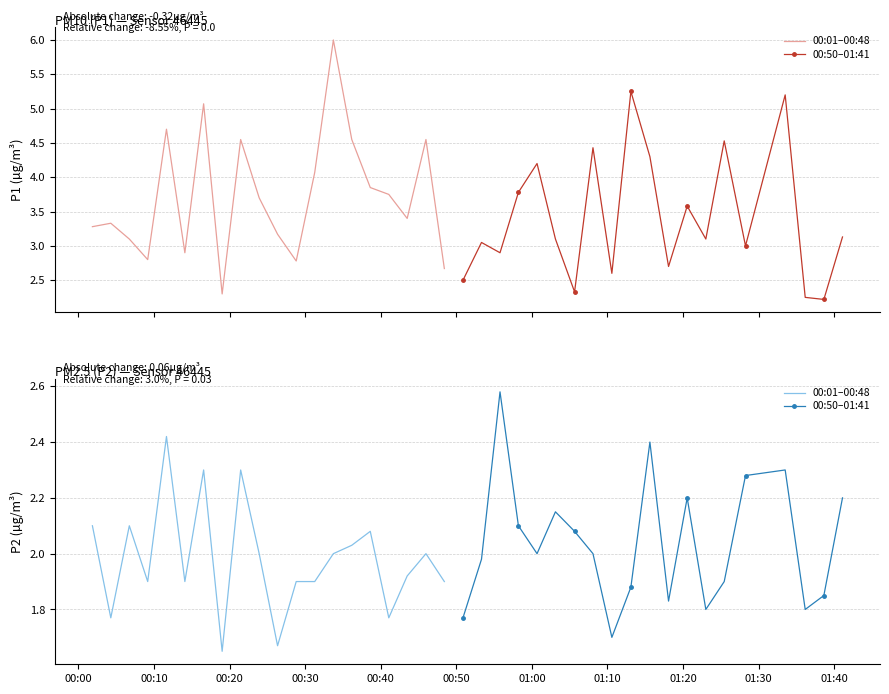

How many interior local peaks does the 00:01–00:48 series have?

6